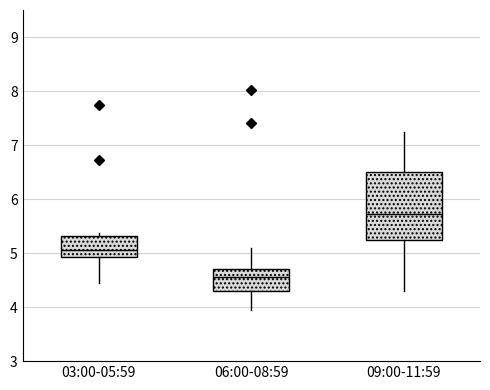

Reading left to right, read every box against the y-axis: the position of its median line, the range the box covers, and the ends of its whiskers. The values are not printed on the chart, so give them approximately, as read against the axis.

03:00-05:59: median 5.1, box 4.9 to 5.3, whiskers 4.5 to 5.4
06:00-08:59: median 4.6, box 4.3 to 4.7, whiskers 4.0 to 5.1
09:00-11:59: median 5.7, box 5.2 to 6.5, whiskers 4.3 to 7.3